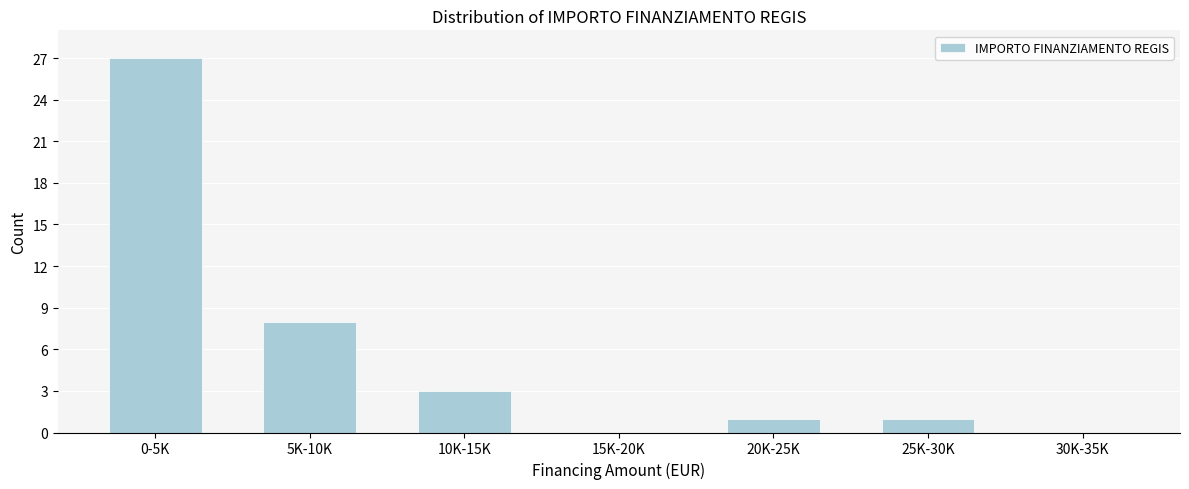

Reading left to right, transcribe all the data shown in this chart.

0-5K=27	5K-10K=8	10K-15K=3	15K-20K=0	20K-25K=1	25K-30K=1	30K-35K=0